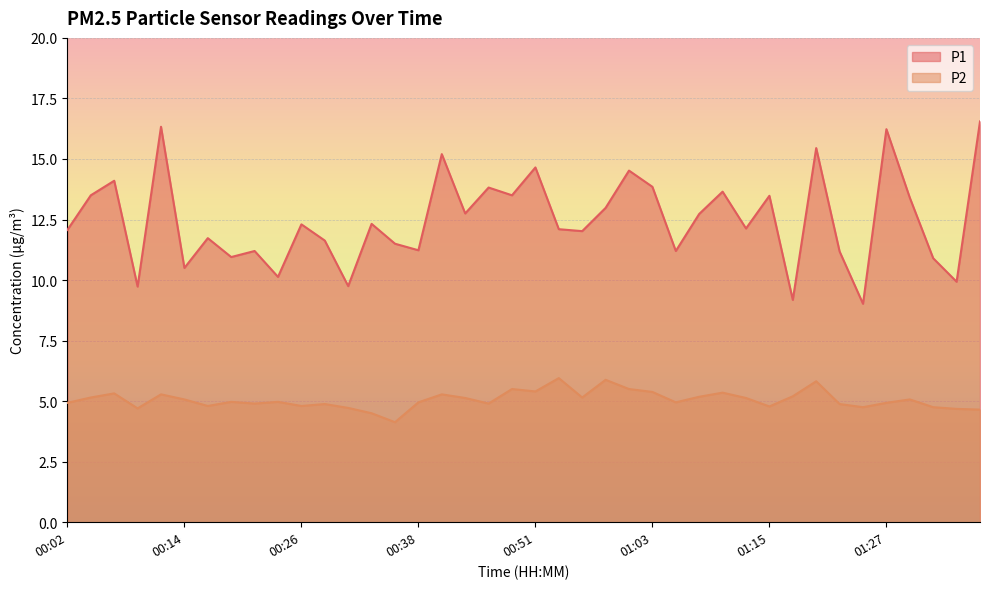

True or false: P2 and P1 cross at least once.

False